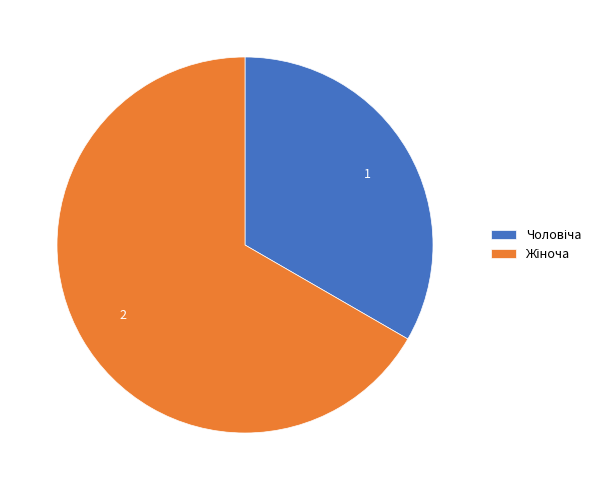

Does any single category account for the majority?

Yes